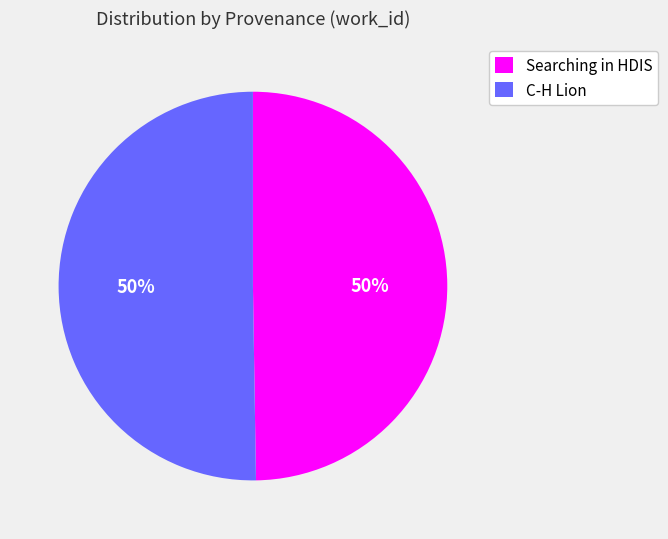

What percentage is the Searching in HDIS slice, to the nearest percent?

50%